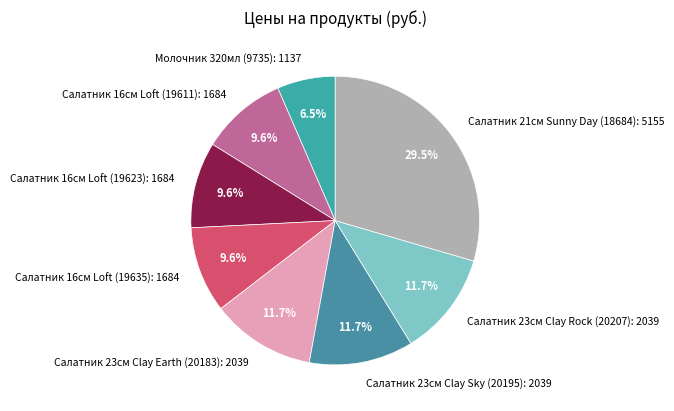

What percentage is the Салатник 23см Clay Earth (20183) slice, to the nearest percent?

12%